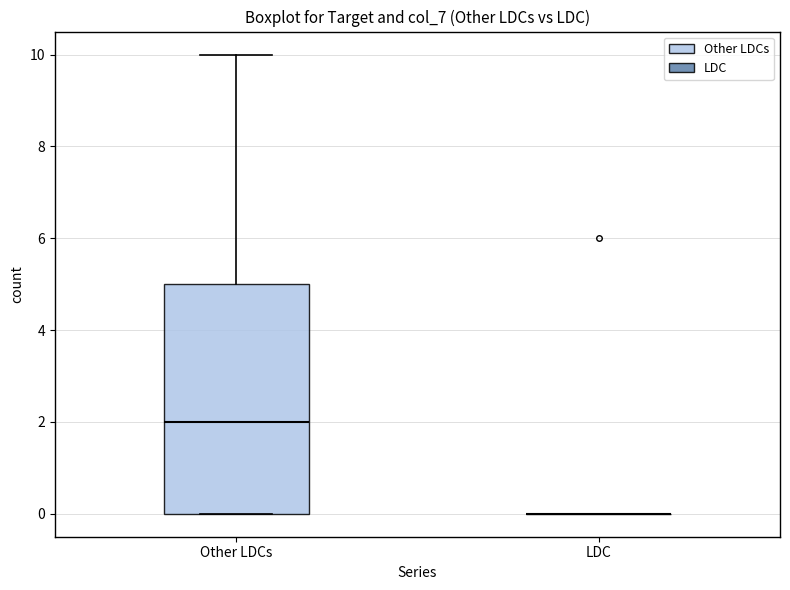

Reading left to right, transcribe this box plot: for each box, give where its median line is, the range the box spans, and where its two whiskers end, as read against the y-axis. The values are not printed on the chart, so give them approximately, as read against the axis.

Other LDCs: median 2, box 0 to 5, whiskers 0 to 10
LDC: box collapsed to a line at 0, whiskers 0 to 0